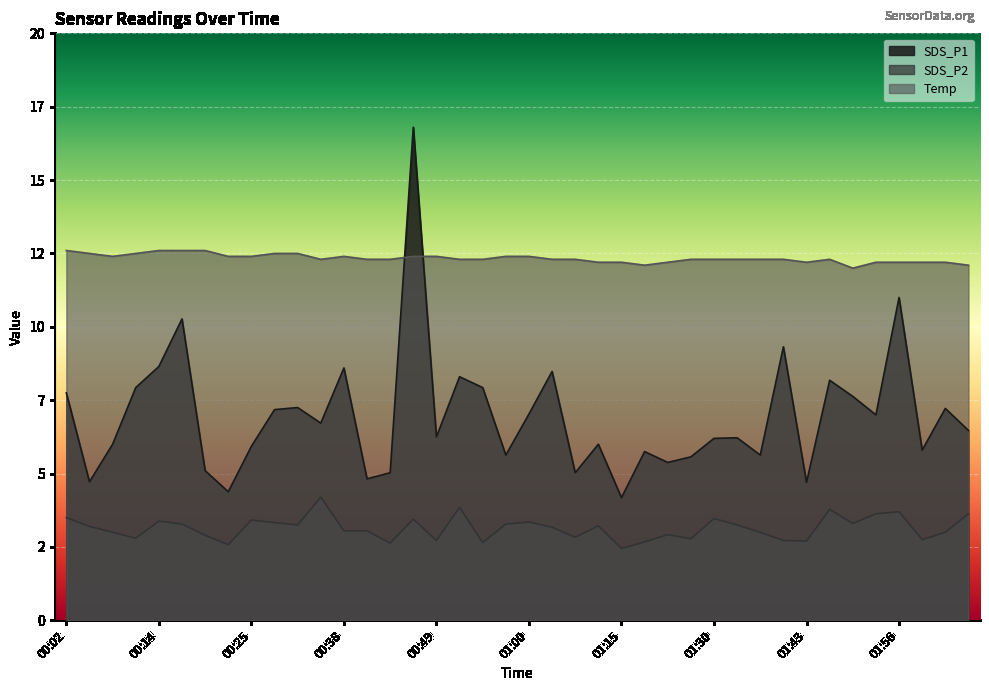

Which series changed the most between 01:05 and 01:50?

SDS_P1